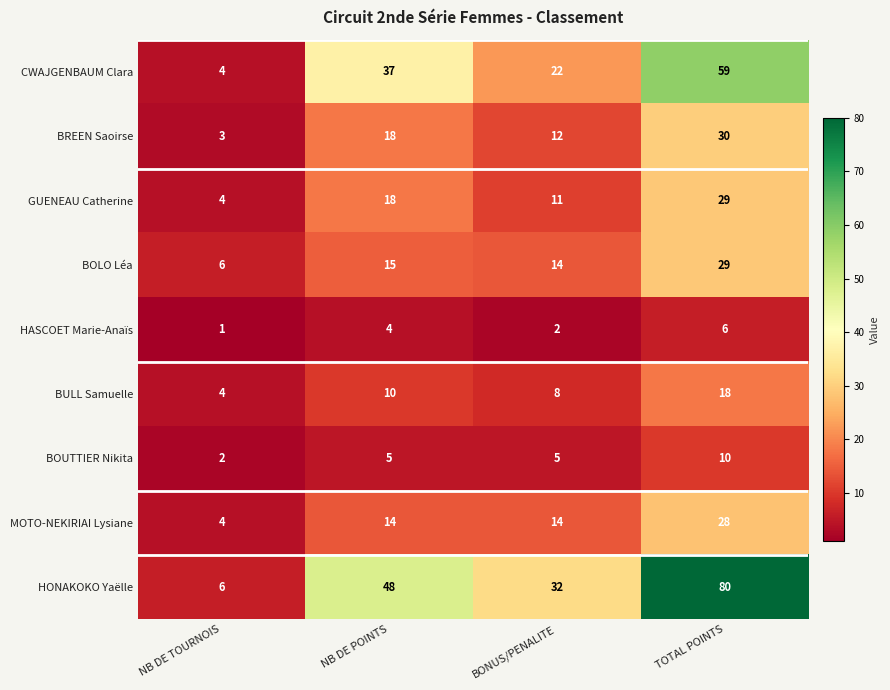

Which series has the largest total across all categories?

HONAKOKO Yaëlle